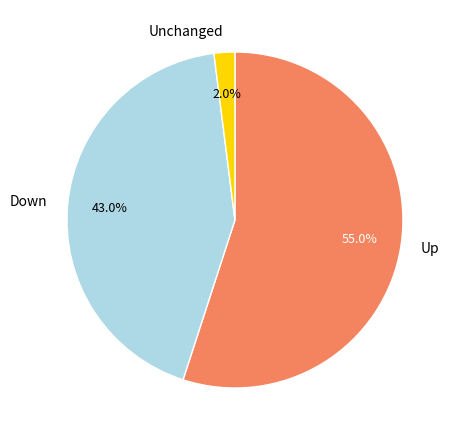

Which slice is the smallest?

Unchanged